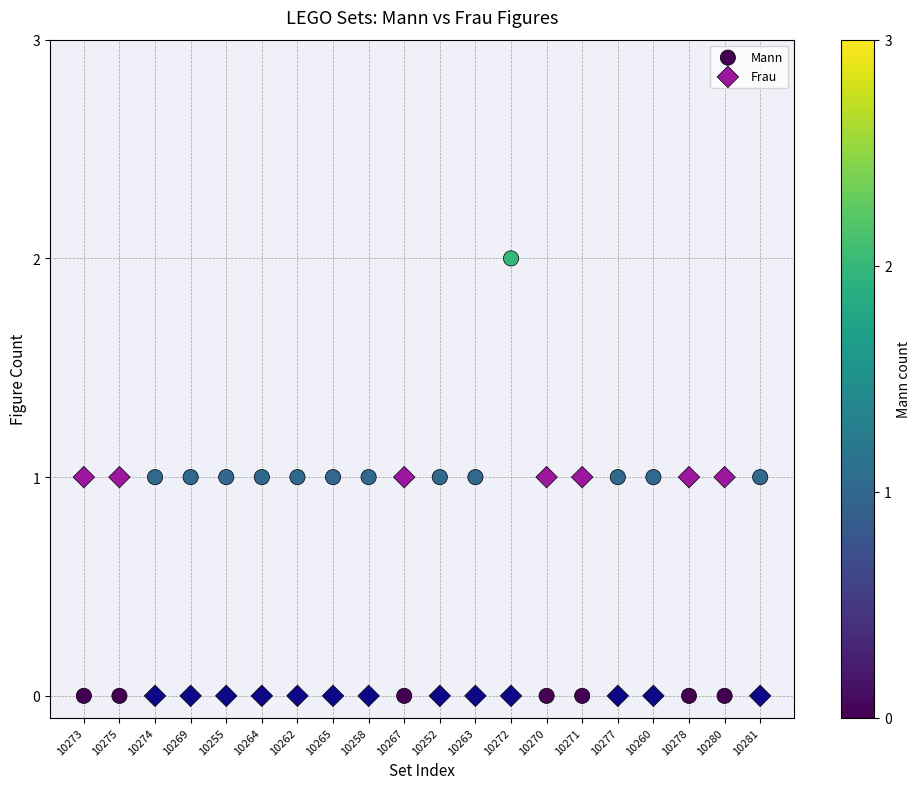

Which series has the largest Y range (max minus min)?

Mann